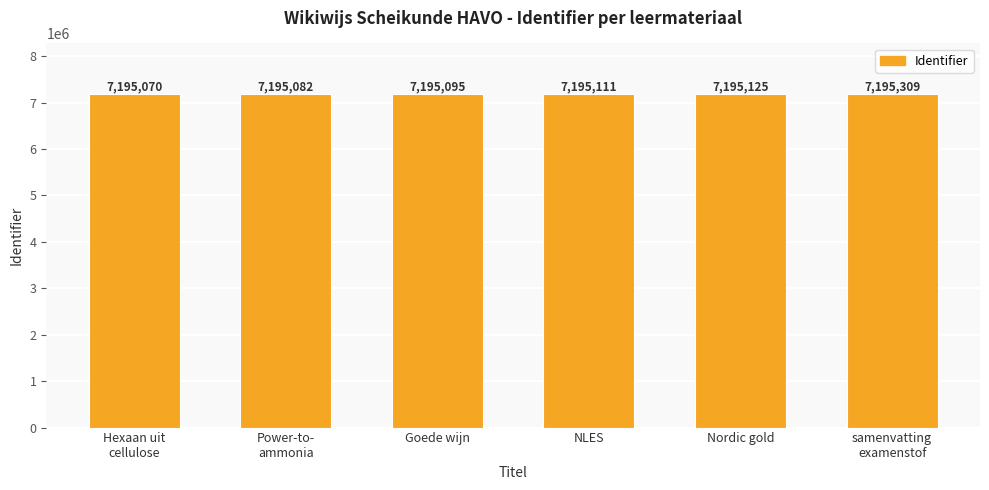

Which label corresponds to the smallest value in the chart?

Hexaan uit
cellulose